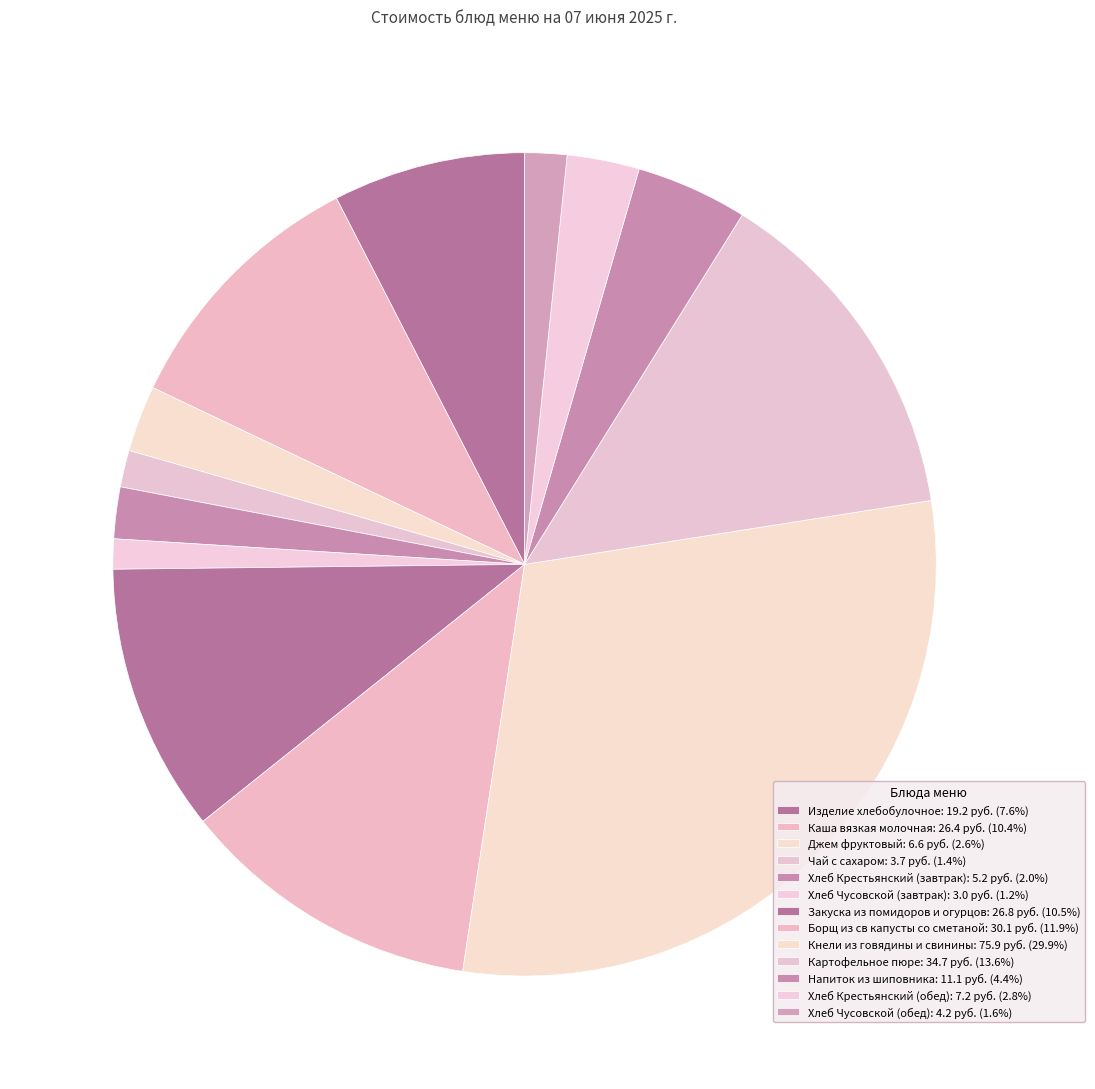

Which category has the biggest portion of the pie?

Кнели из говядины и свинины